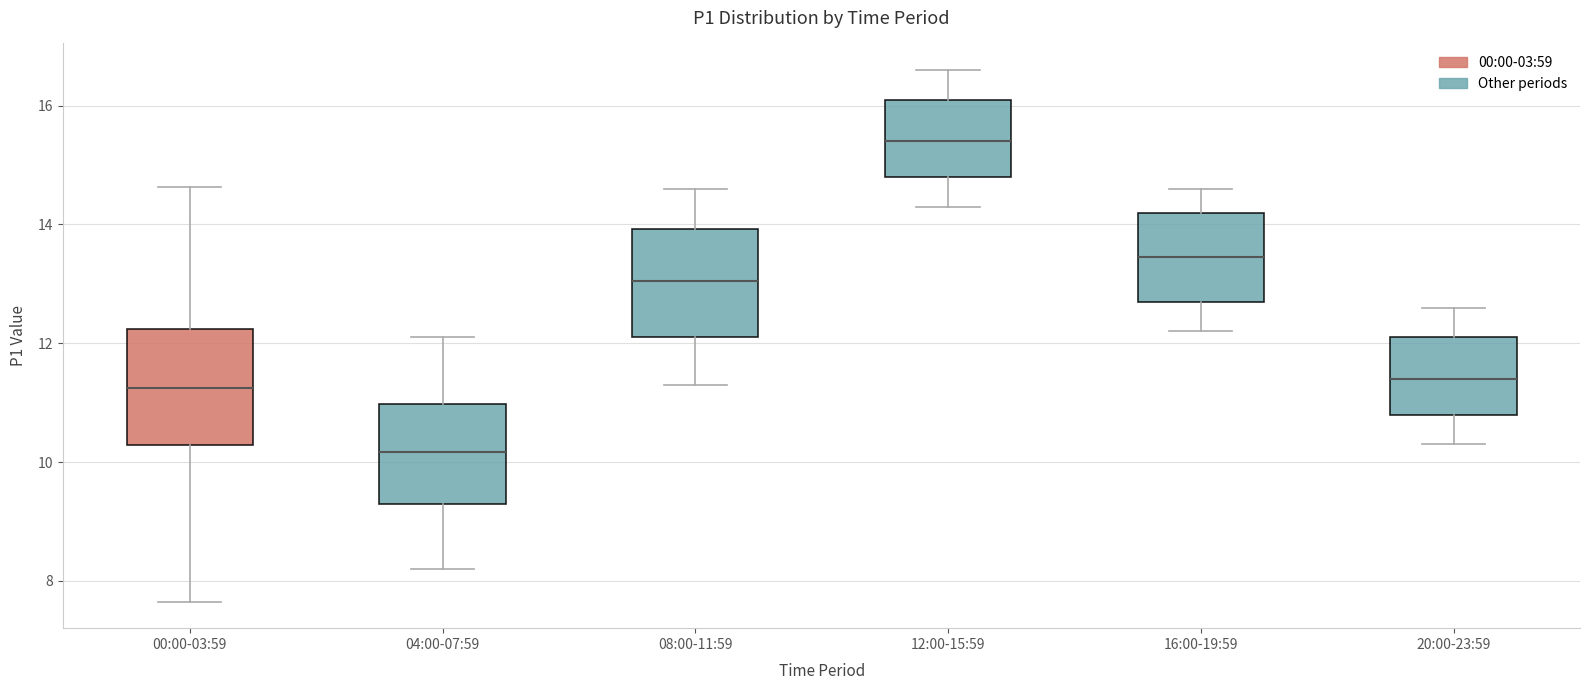

Reading left to right, transcribe this box plot: for each box, give where its median line is, the range the box spans, and where its two whiskers end, as read against the y-axis. The values are not printed on the chart, so give them approximately, as read against the axis.

00:00-03:59: median 11.2, box 10.2 to 12.2, whiskers 7.6 to 14.6
04:00-07:59: median 10.2, box 9.2 to 11.0, whiskers 8.2 to 12.2
08:00-11:59: median 13.0, box 12.2 to 14.0, whiskers 11.4 to 14.6
12:00-15:59: median 15.4, box 14.8 to 16.2, whiskers 14.4 to 16.6
16:00-19:59: median 13.4, box 12.8 to 14.2, whiskers 12.2 to 14.6
20:00-23:59: median 11.4, box 10.8 to 12.2, whiskers 10.4 to 12.6